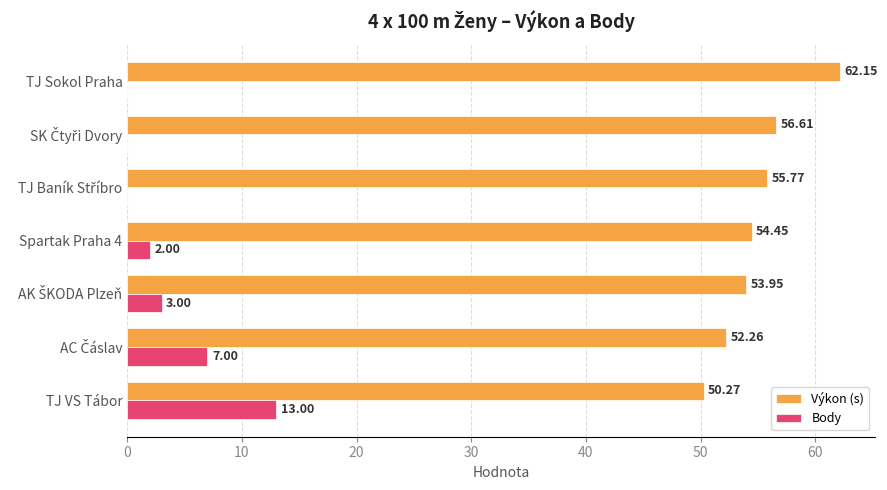

What is the sum of all Výkon (s) values?

385.5